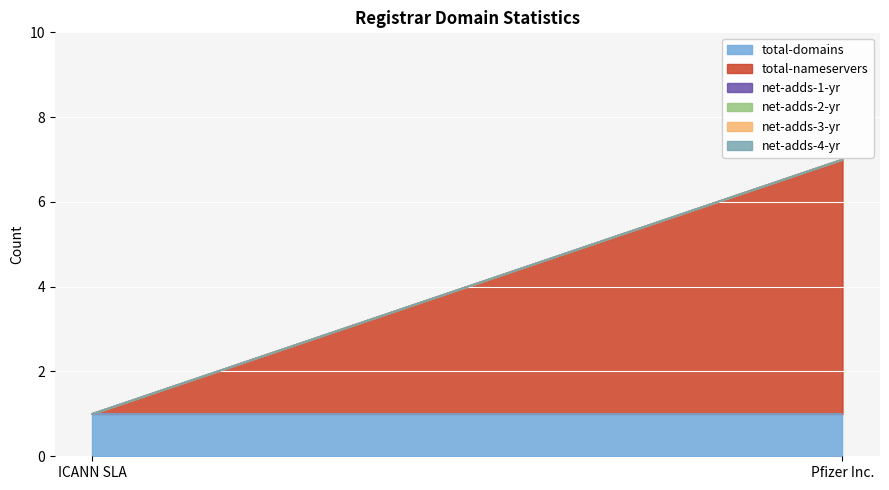

What is the label of the 1st point from the left?

ICANN SLA